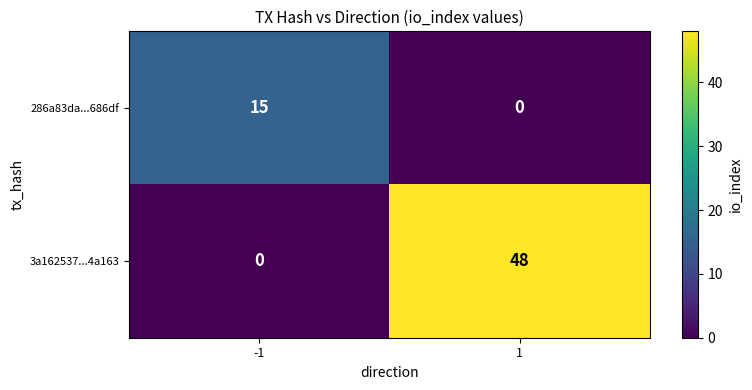

Is it true that 3a162537...4a163 equals 48 at 1?

True